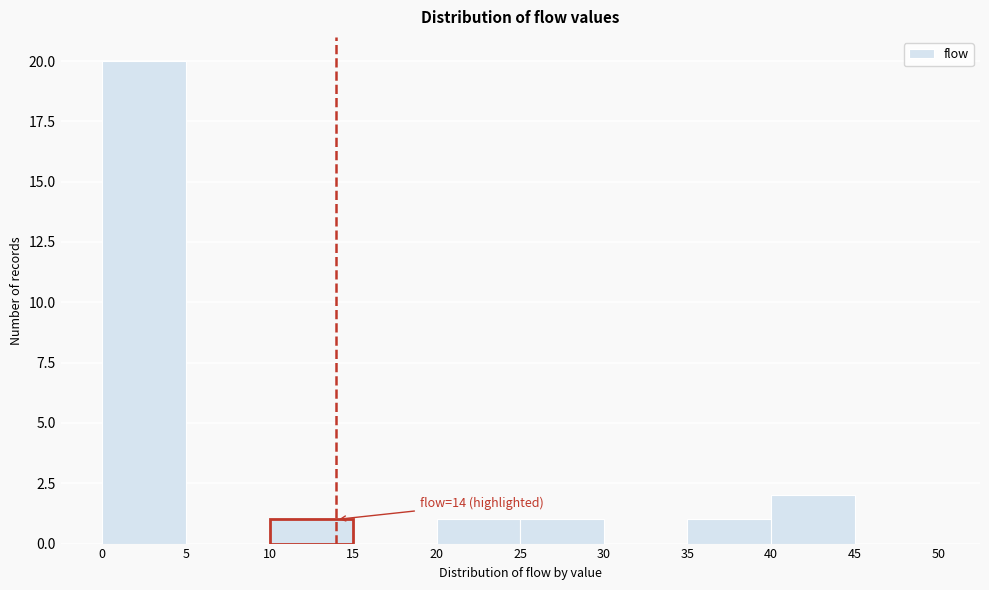

Which range on the x-axis has the tallest bar?

0 to 5